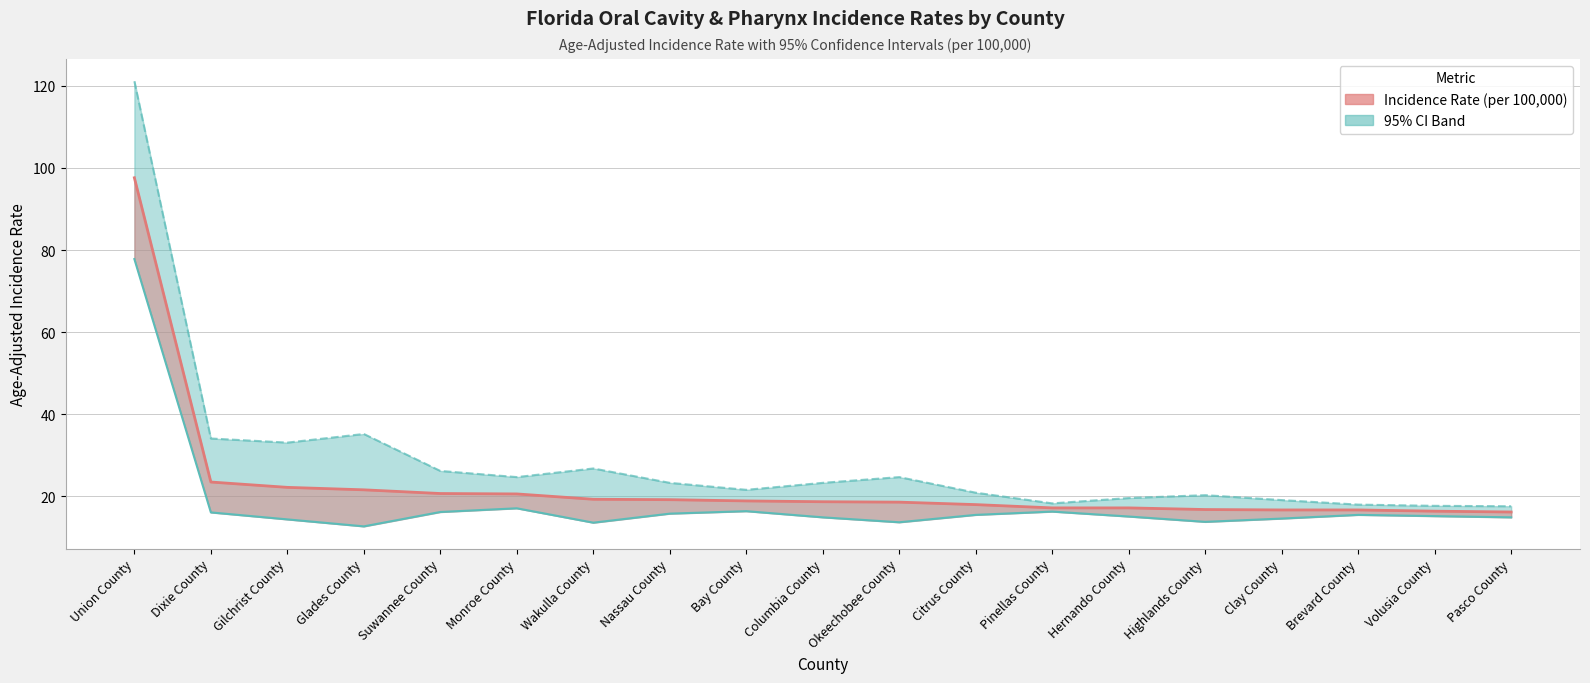

Which label corresponds to the largest value in the chart?

Union County